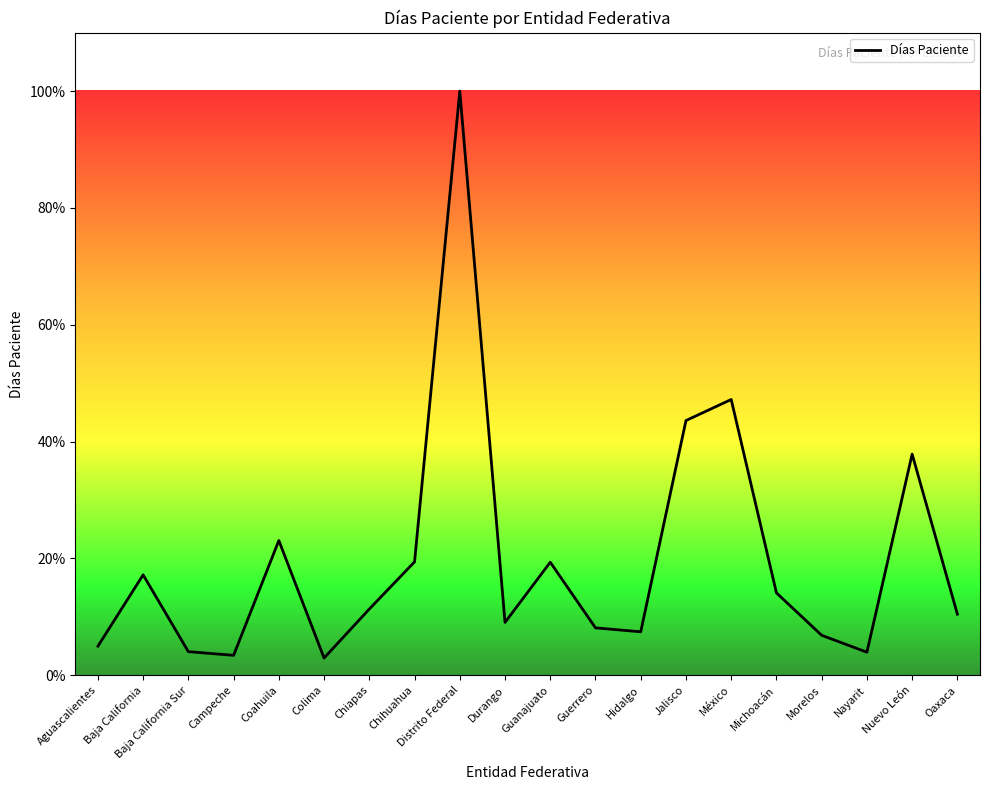

Approximately how many times larger is the value at Guanajuato compared to Jalisco?

0.4